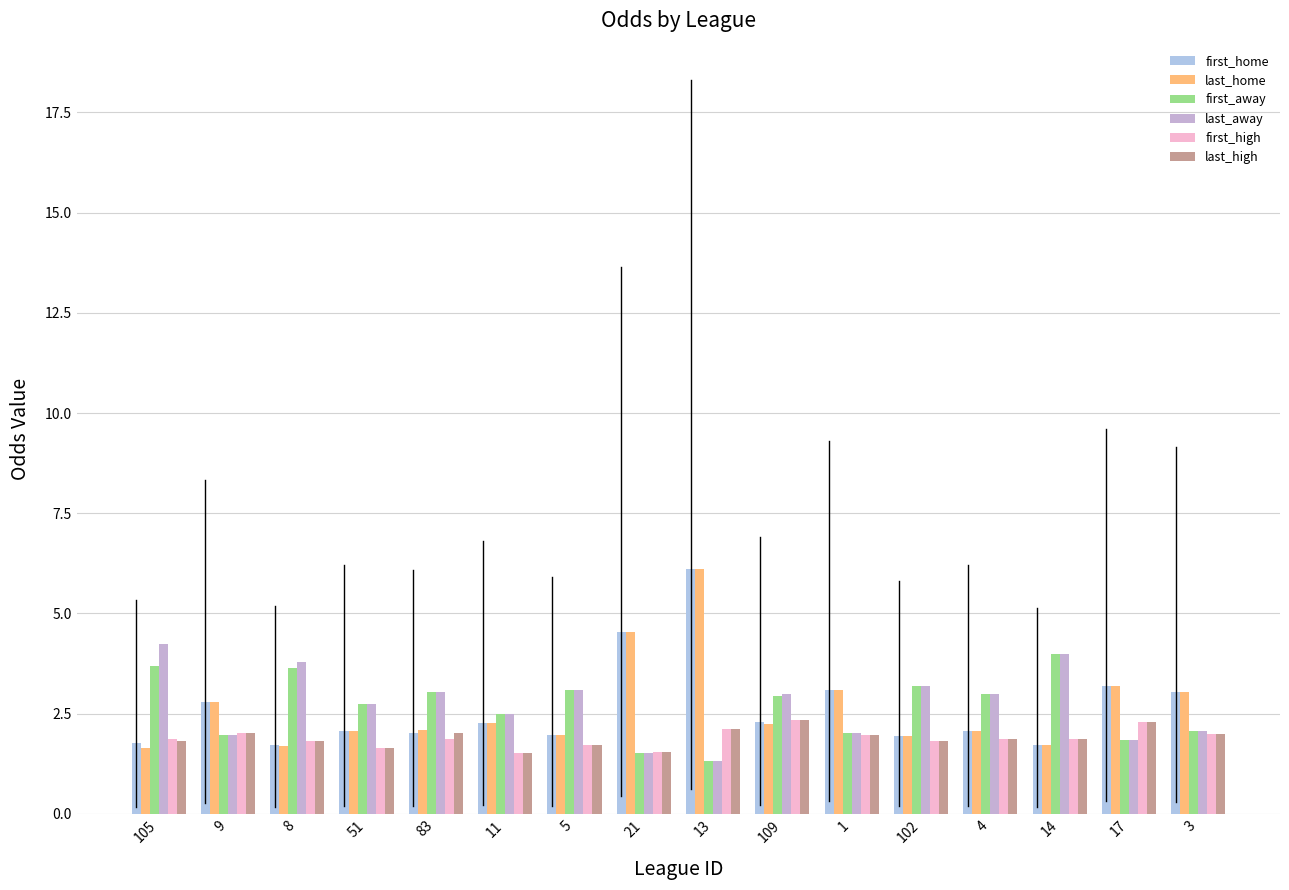

How many bars are there in total?

96